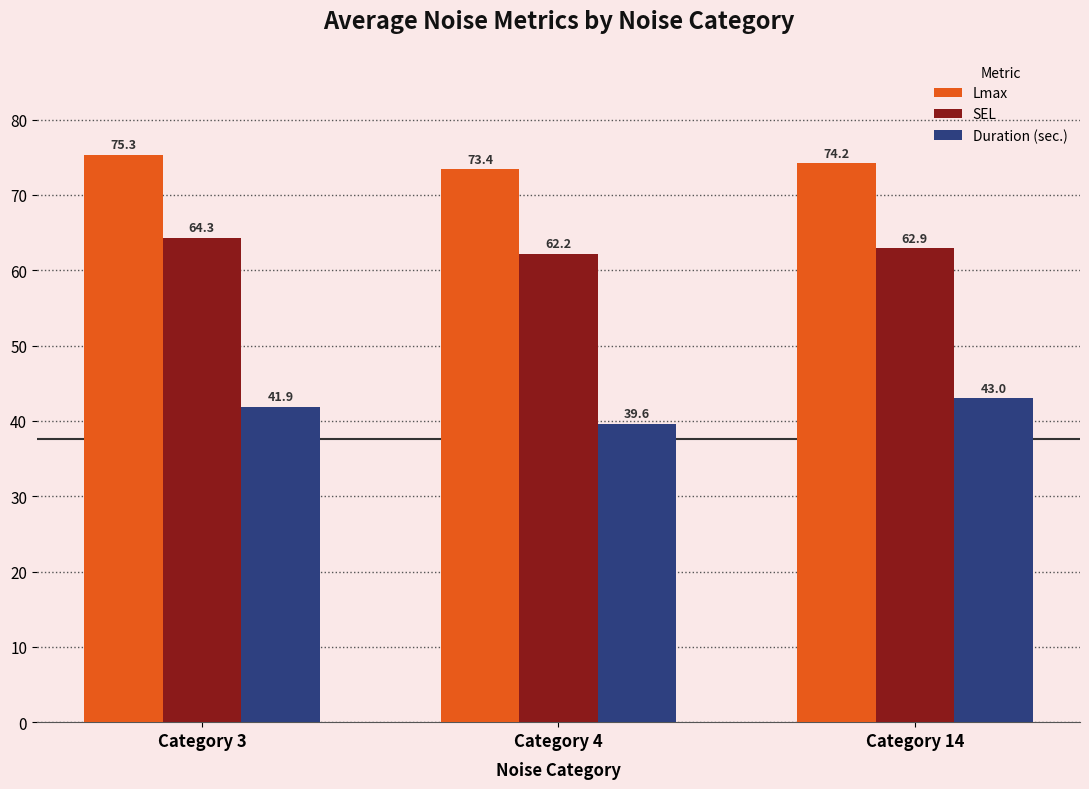

At which category is the sum across all series the highest?

Category 3